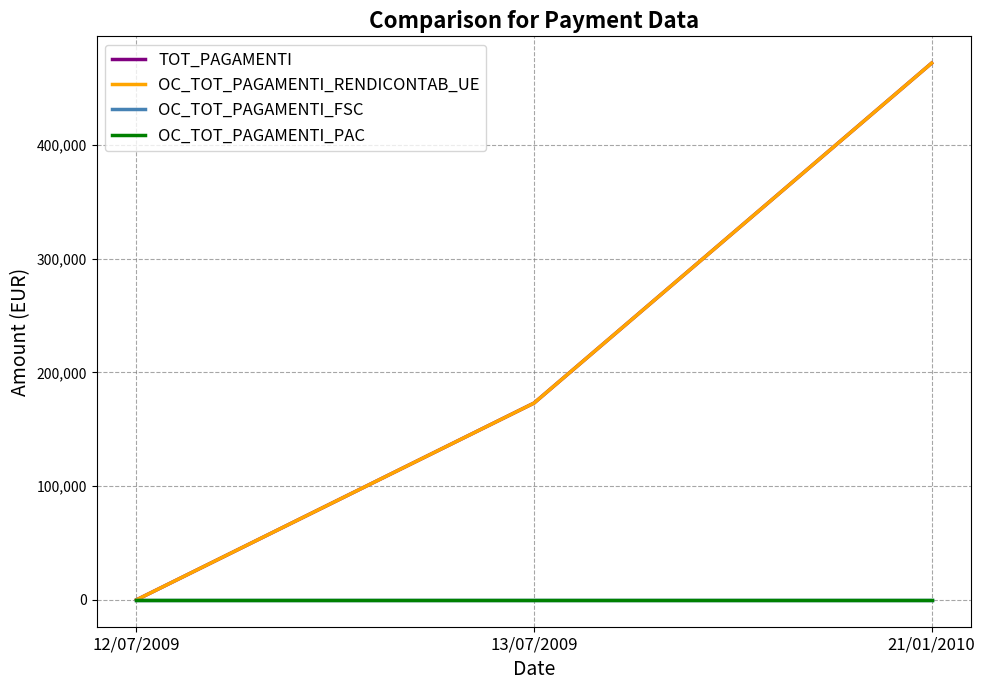

Does the chart display data point markers on the line(s)?

No